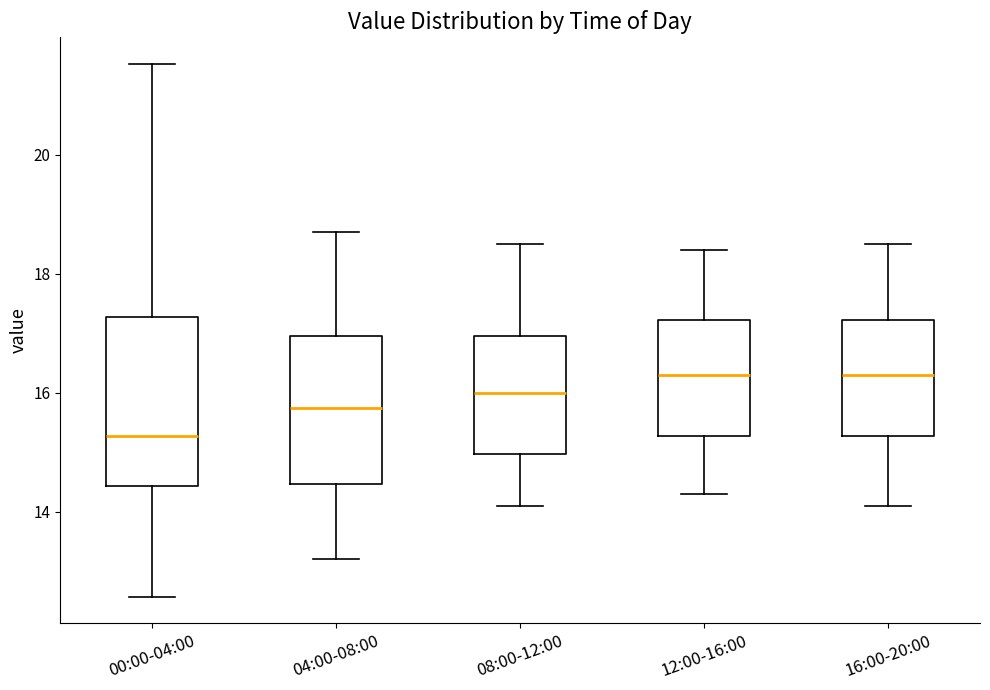

Where is the lower edge of the box for 16:00-20:00 on the y-axis? The values are not printed on the chart, so give them approximately, as read against the axis.

15.2